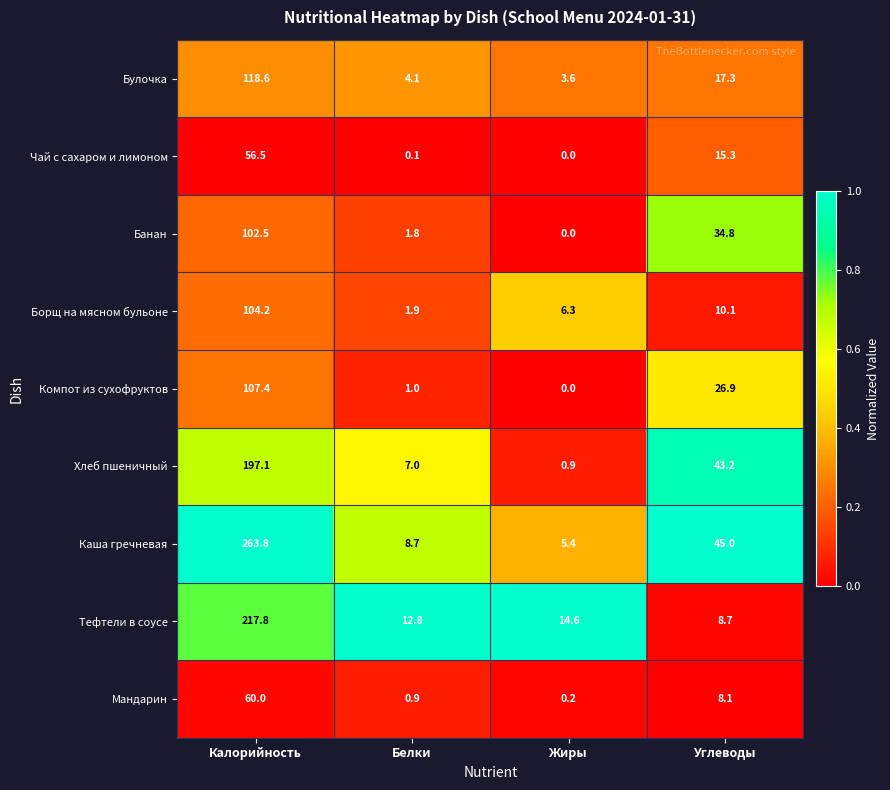

Which series has the widest spread of values?

Каша гречневая